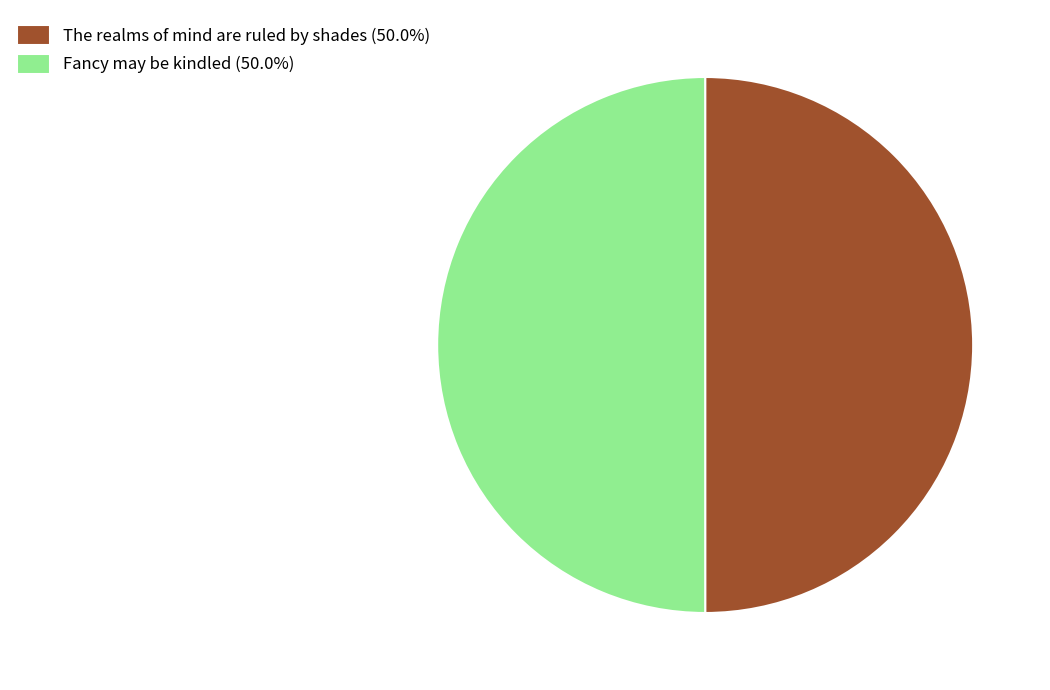

True or false: Fancy may be kindled accounts for 42% of the total.

False